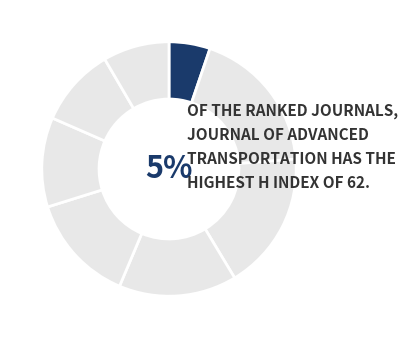

To the nearest percent, what portion does Journal of Advanced Transportation represent?

5%